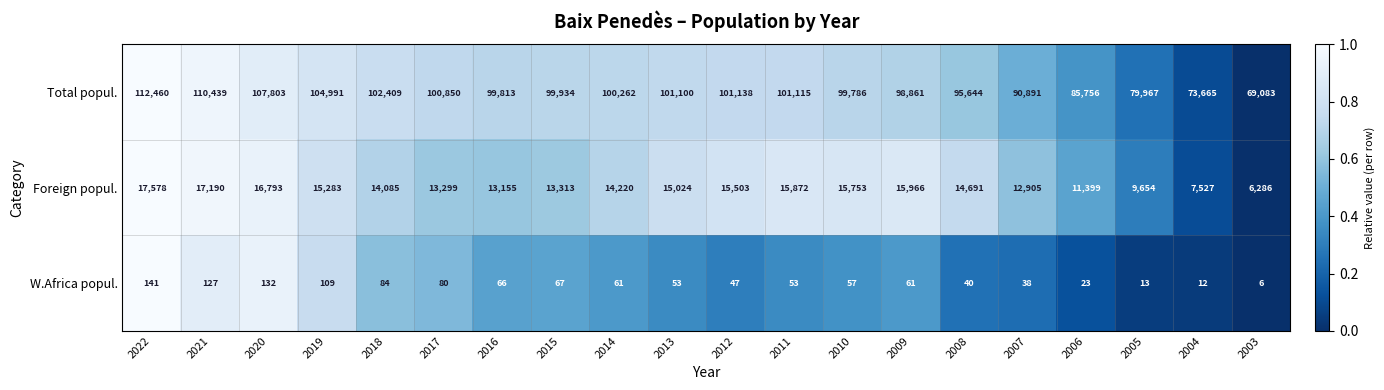

Is it true that Foreign popul. equals 11080 at 2022?

False